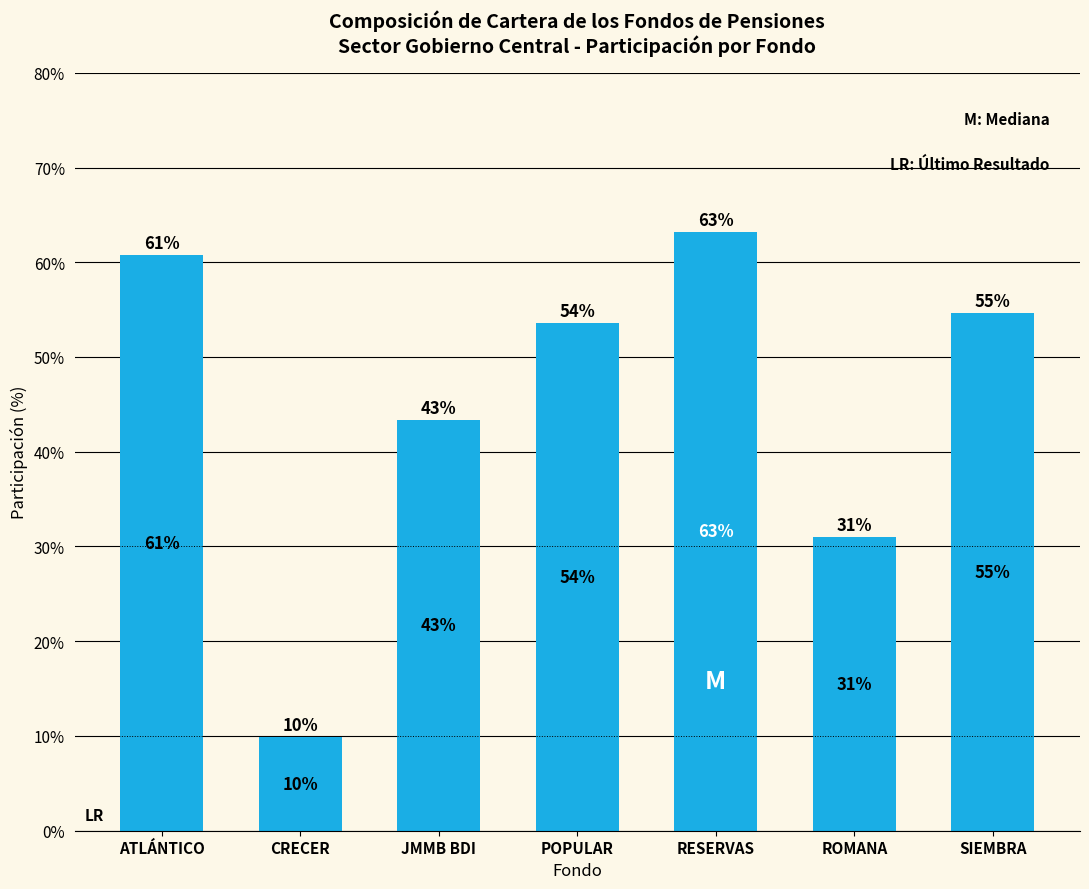

List the labels in order of value, largest first.

RESERVAS, ATLÁNTICO, SIEMBRA, POPULAR, JMMB BDI, ROMANA, CRECER